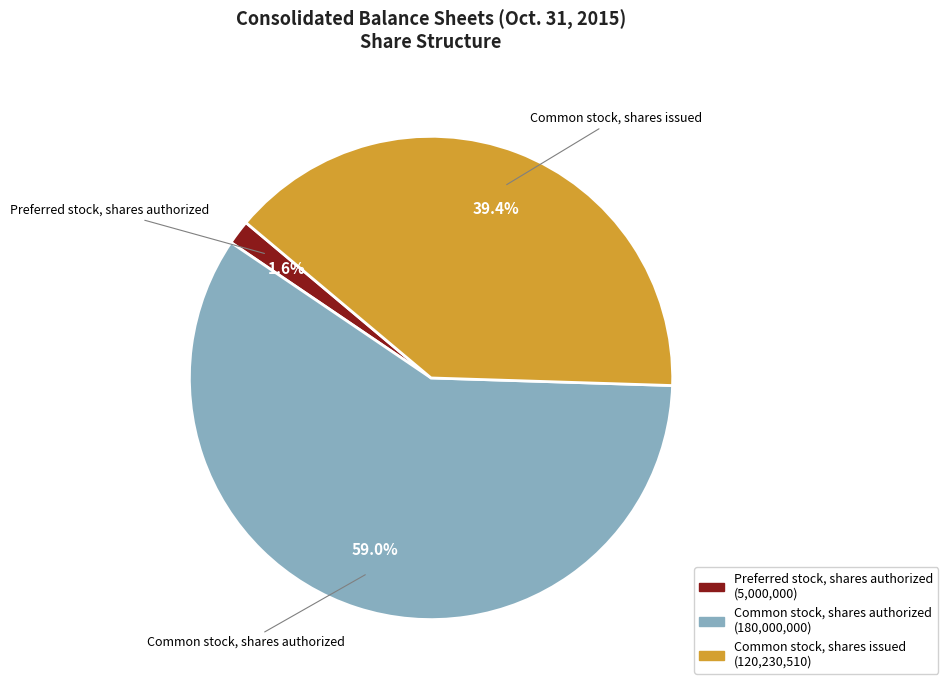

Is there any slice that represents more than half of the pie?

Yes